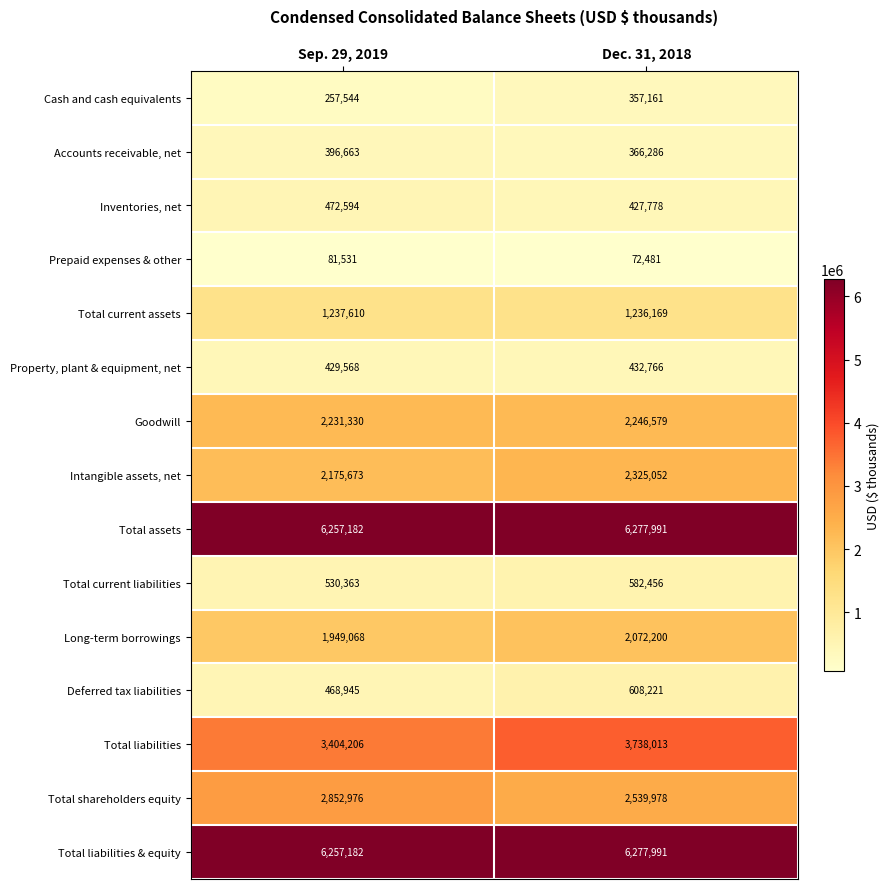

Reading left to right, what are all the values shown in this chart?

Cash and cash equivalents: Sep. 29, 2019=257544	Dec. 31, 2018=357161
Accounts receivable, net: Sep. 29, 2019=396663	Dec. 31, 2018=366286
Inventories, net: Sep. 29, 2019=472594	Dec. 31, 2018=427778
Prepaid expenses & other: Sep. 29, 2019=81531	Dec. 31, 2018=72481
Total current assets: Sep. 29, 2019=1237610	Dec. 31, 2018=1236169
Property, plant & equipment, net: Sep. 29, 2019=429568	Dec. 31, 2018=432766
Goodwill: Sep. 29, 2019=2231330	Dec. 31, 2018=2246579
Intangible assets, net: Sep. 29, 2019=2175673	Dec. 31, 2018=2325052
Total assets: Sep. 29, 2019=6257182	Dec. 31, 2018=6277991
Total current liabilities: Sep. 29, 2019=530363	Dec. 31, 2018=582456
Long-term borrowings: Sep. 29, 2019=1949068	Dec. 31, 2018=2072200
Deferred tax liabilities: Sep. 29, 2019=468945	Dec. 31, 2018=608221
Total liabilities: Sep. 29, 2019=3404206	Dec. 31, 2018=3738013
Total shareholders equity: Sep. 29, 2019=2852976	Dec. 31, 2018=2539978
Total liabilities & equity: Sep. 29, 2019=6257182	Dec. 31, 2018=6277991